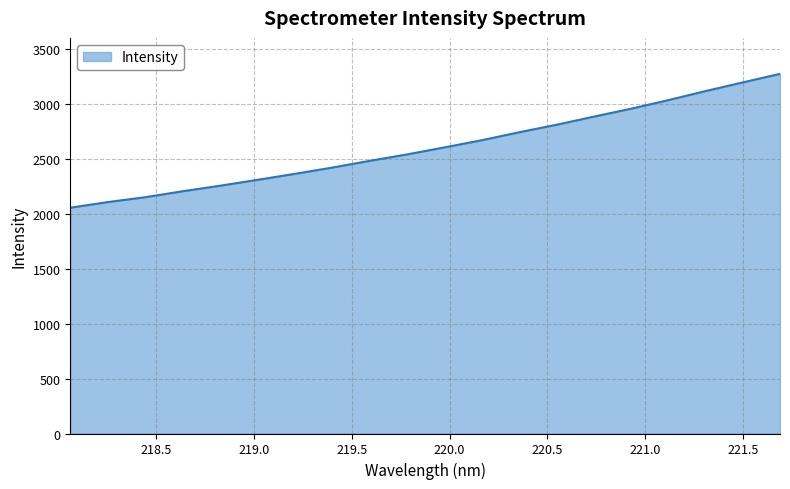

What is the maximum value shown in the chart?

3276.2